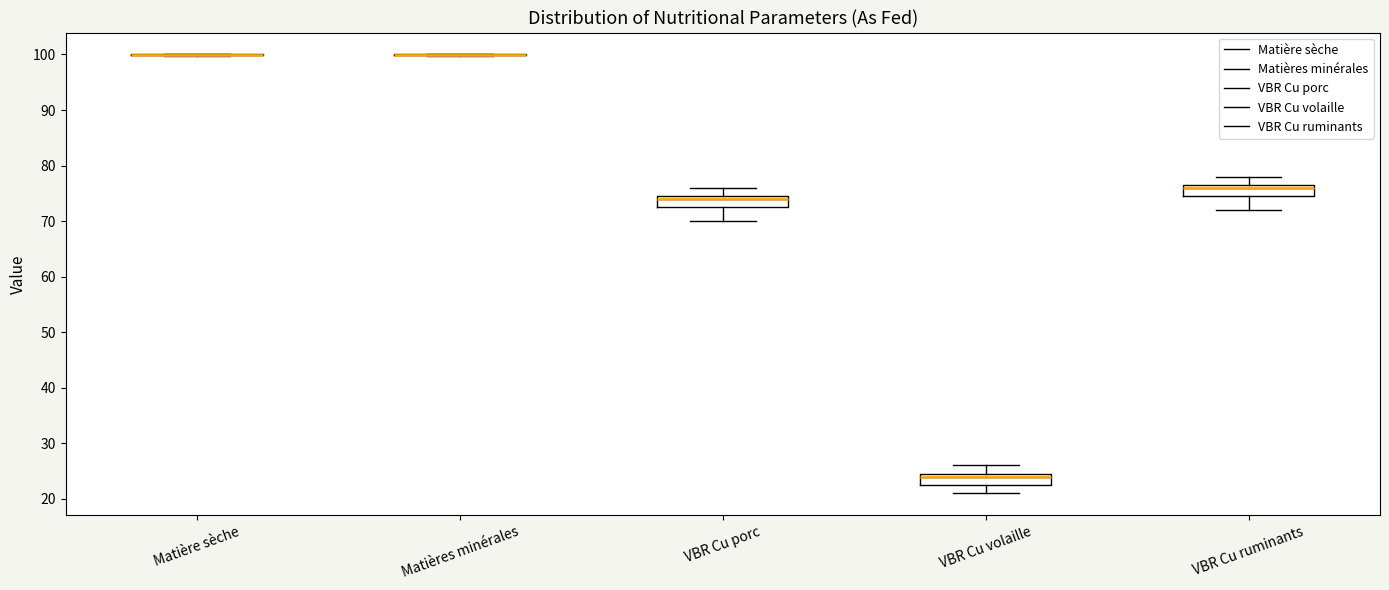

Where does the median line of the box for VBR Cu volaille sit on the y-axis? The values are not printed on the chart, so give them approximately, as read against the axis.

24